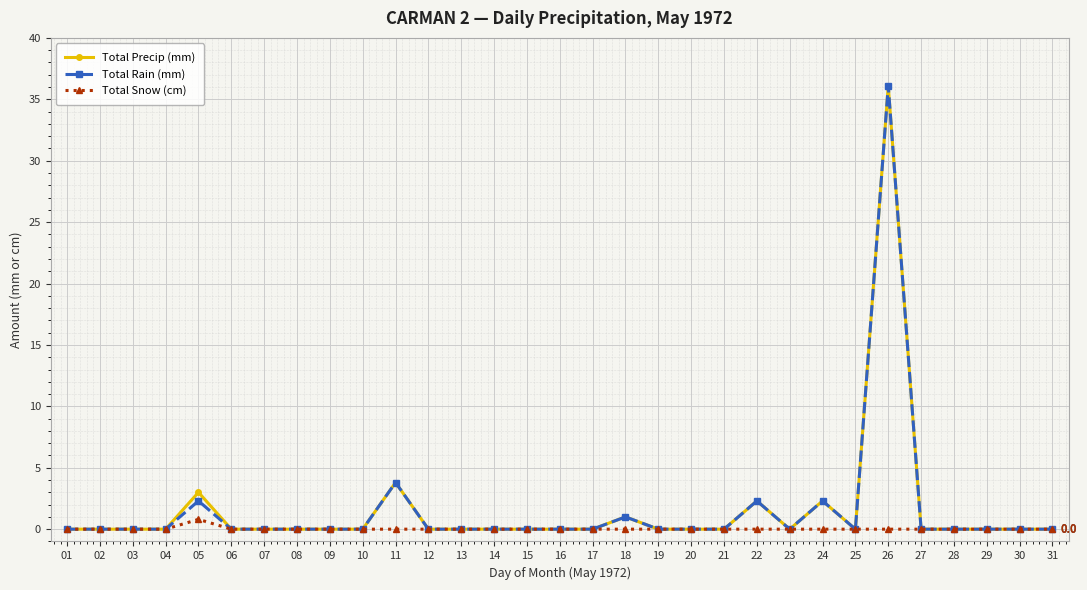

At which category is the sum across all series the highest?

26